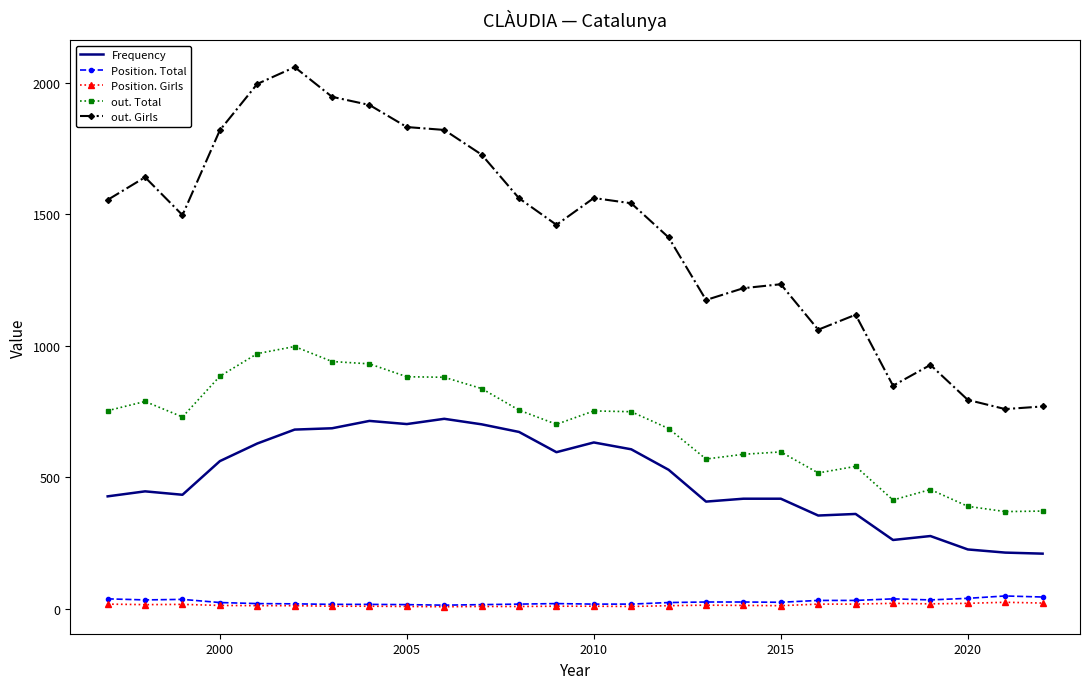

What is the maximum value for Position. Total?

48